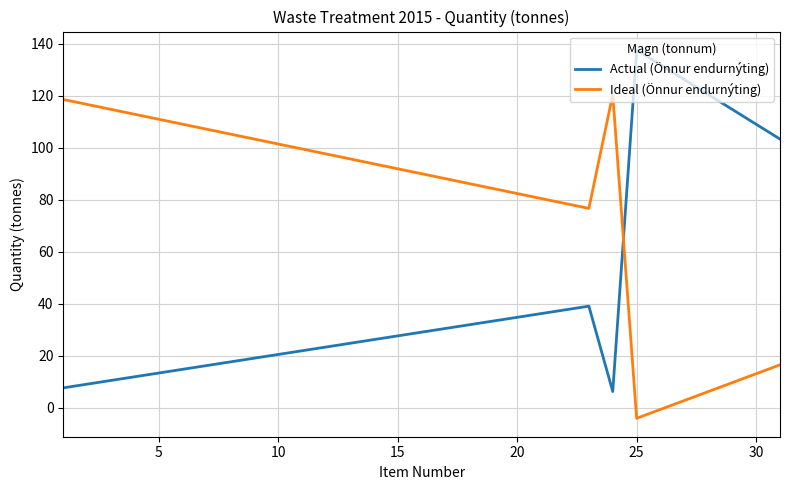

Which series has the largest range (max minus min)?

Actual (Önnur endurnýting)